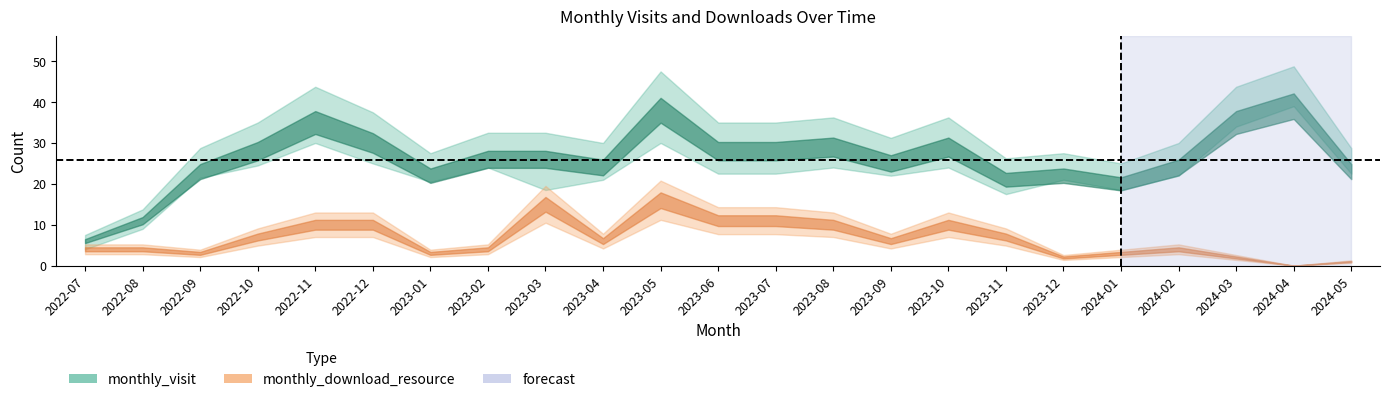

At 2022-10, list the series in order from smallest to largest.

monthly_download_resource, monthly_visit